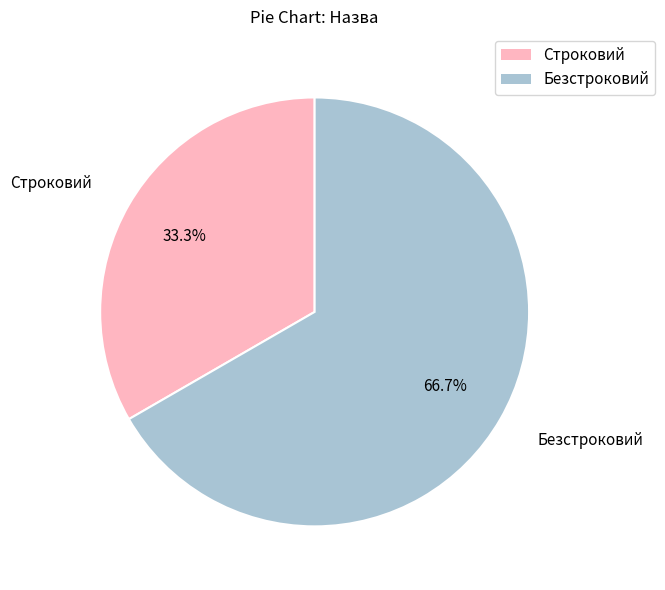

To the nearest percent, what is the average slice percentage?

50%